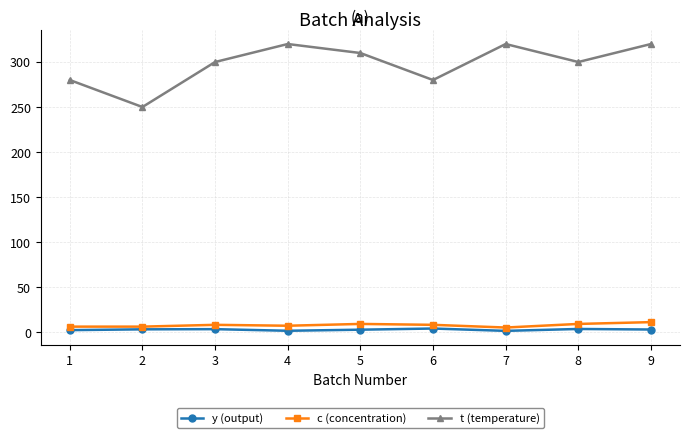

What is the greatest value displayed?

320.0